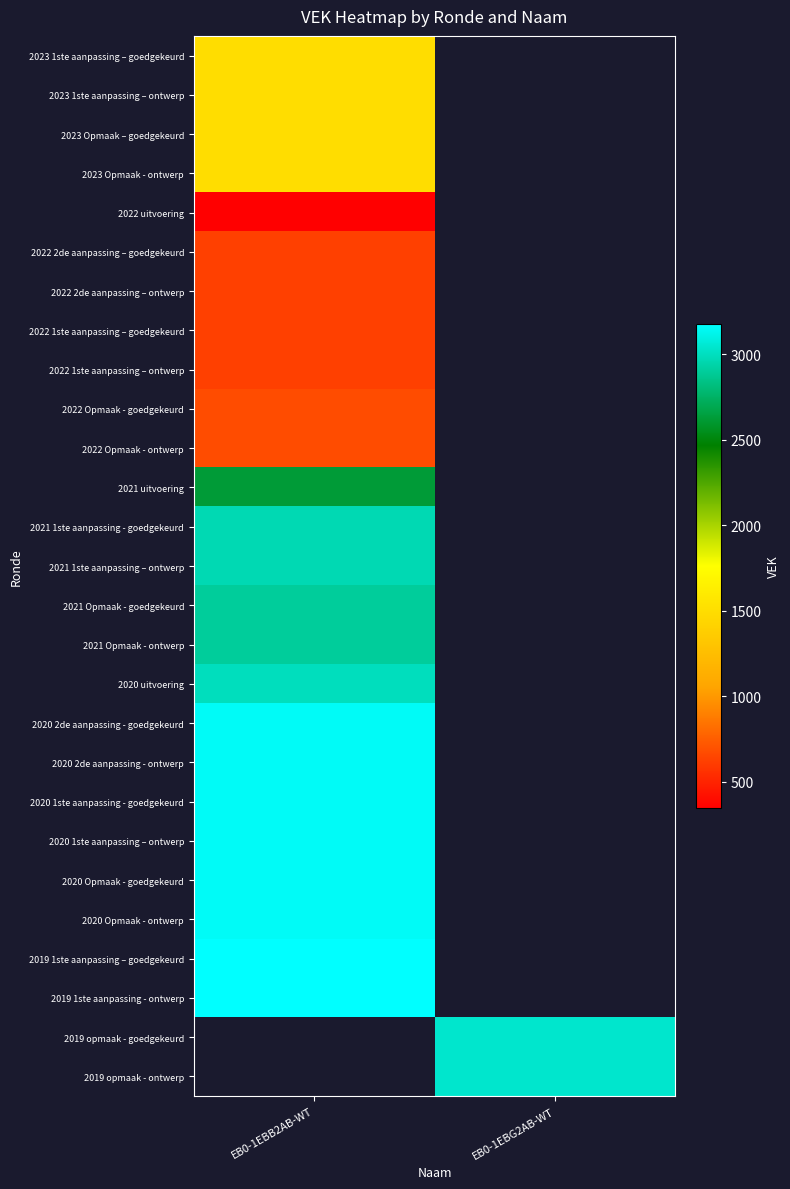

What is the minimum value shown in the chart?

344.0